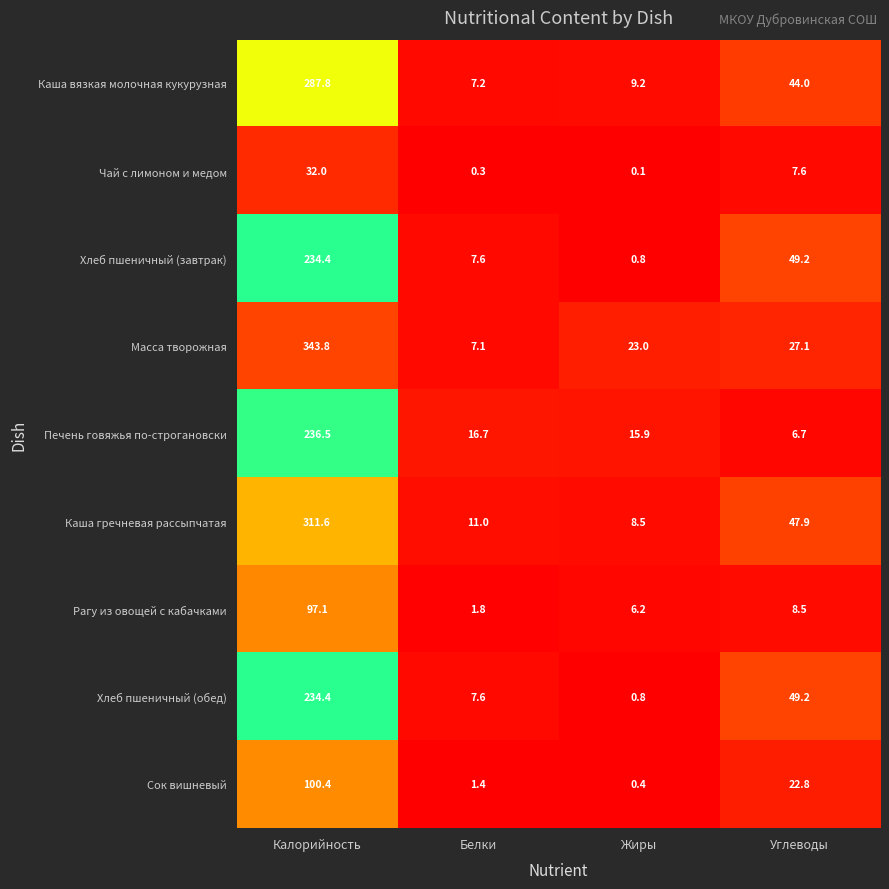

What is the total value across all series at Белки?

60.7